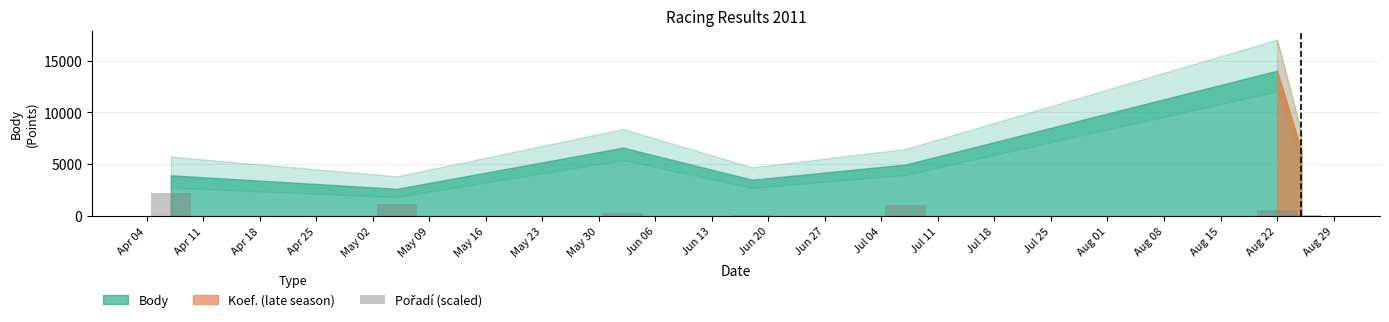

What is the average value?

814